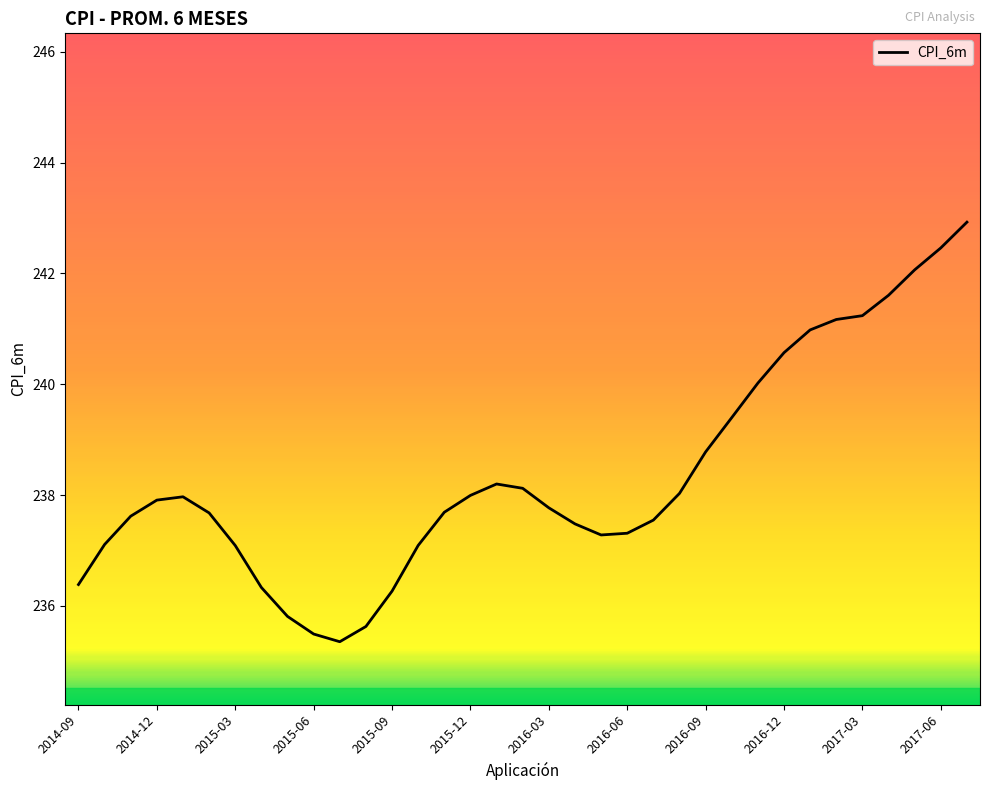

What is the difference between the maximum and minimum values?

7.6